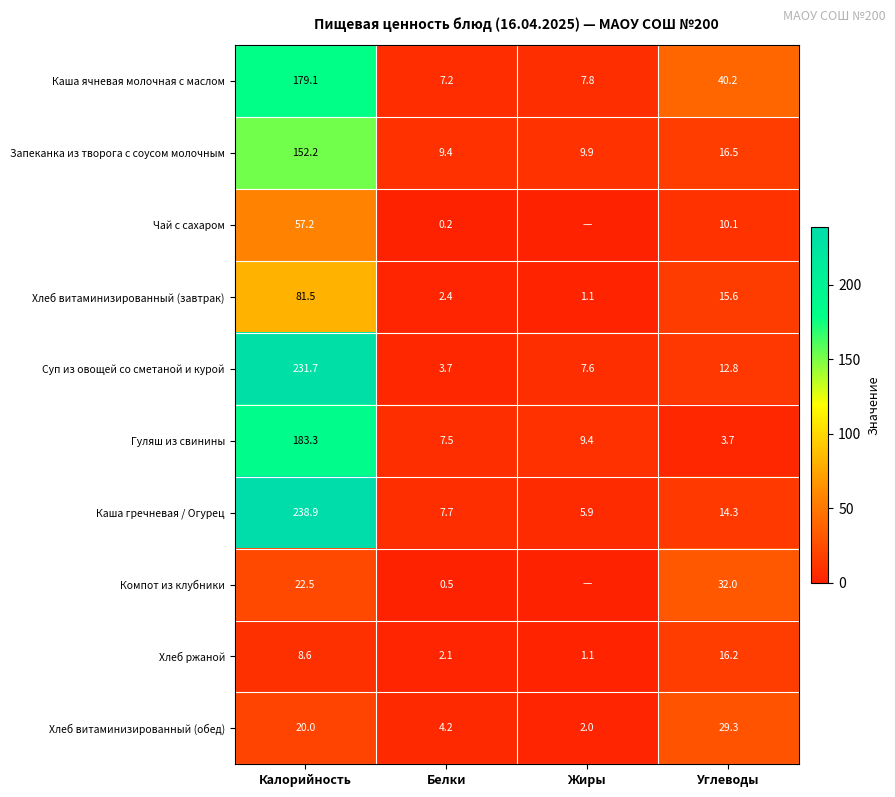

Is it true that Хлеб витаминизированный (обед) equals 29.3 at Углеводы?

True